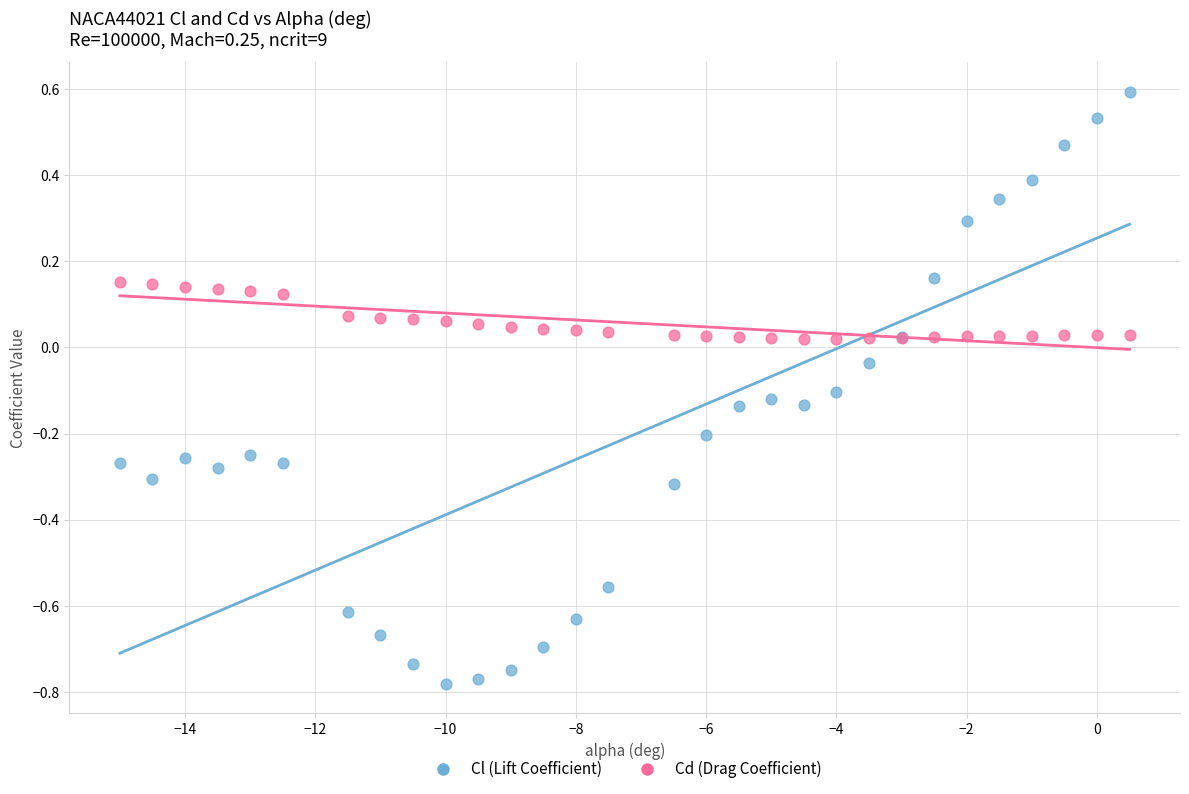

Which series reaches the maximum Y coordinate?

Cl (Lift Coefficient)